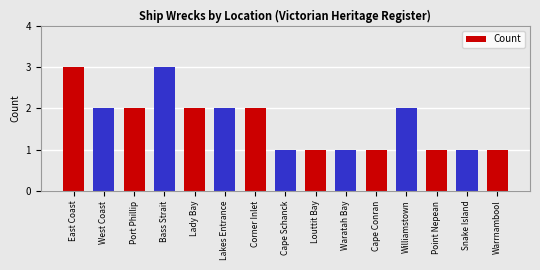

What is the label of the 9th bar from the right?

Corner Inlet